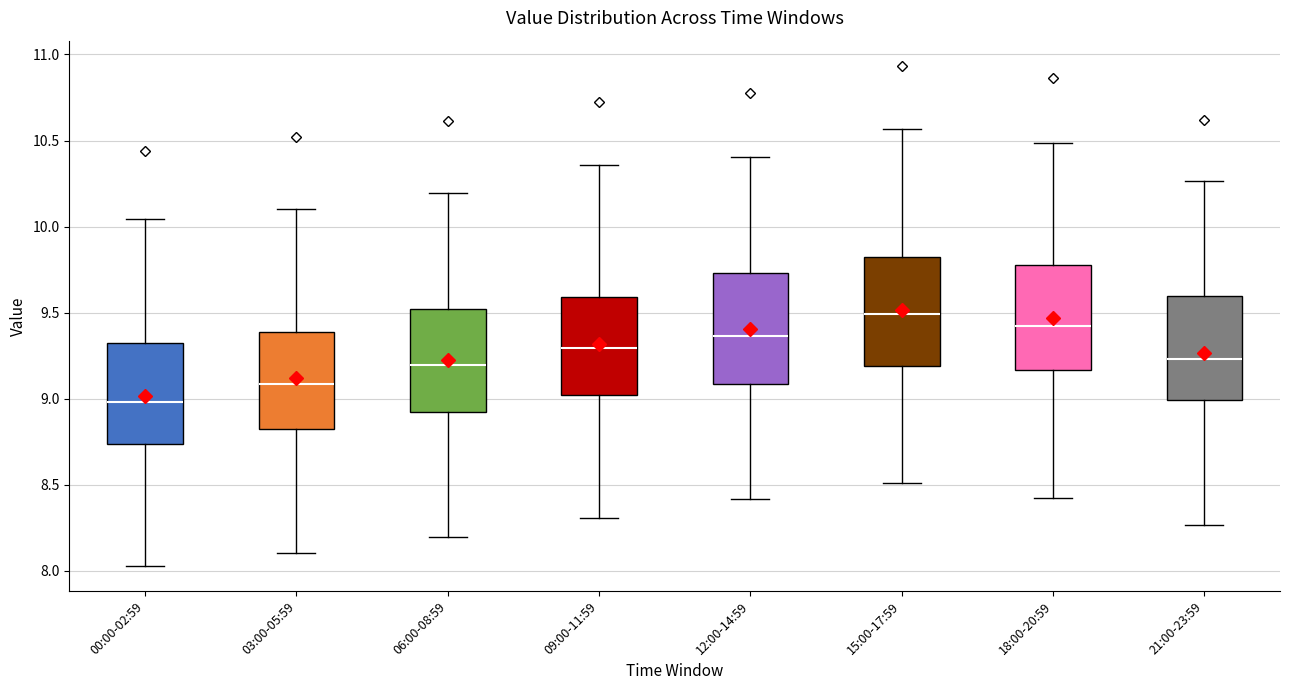

Which box's median line is the highest?

15:00-17:59